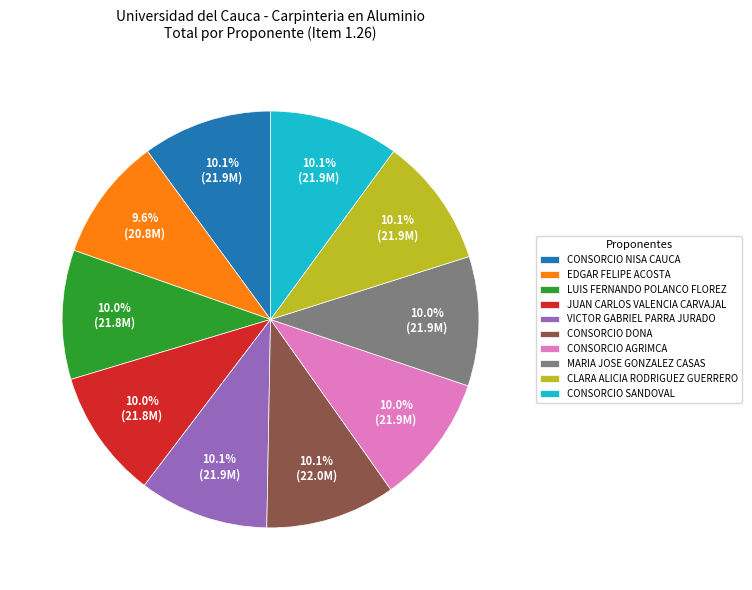

How many slices are in this pie chart?

10